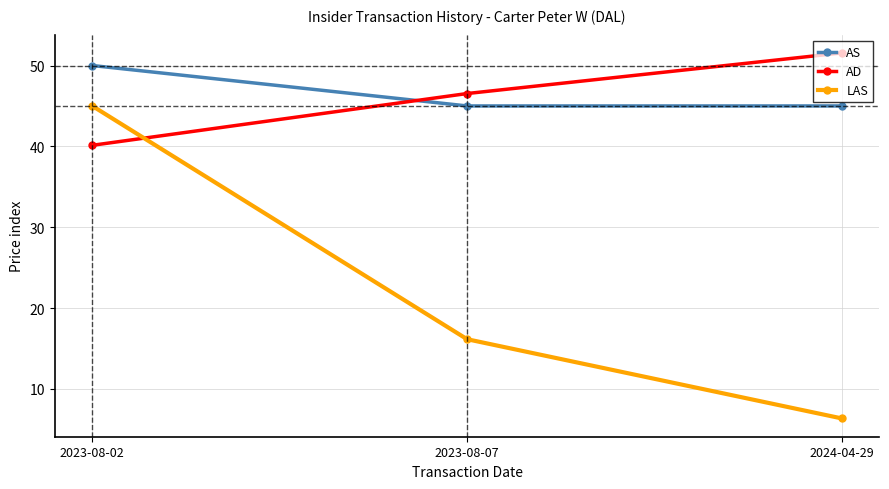

Which series changed the most between 2023-08-07 and 2024-04-29?

LAS